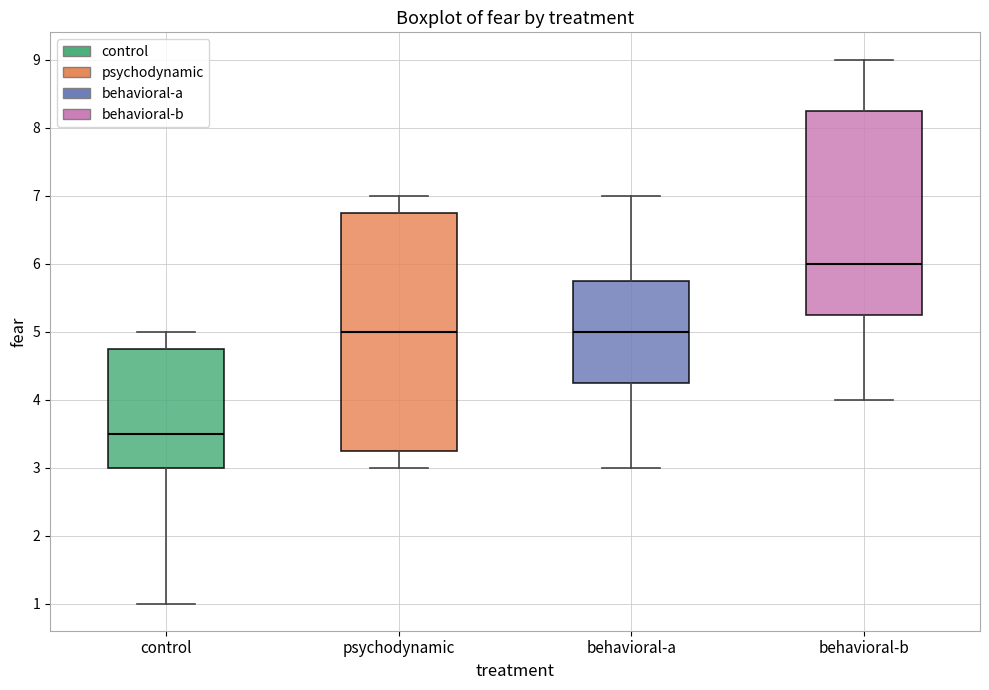

Comparing the boxes themselves (not the whiskers), which one is the tallest?

psychodynamic